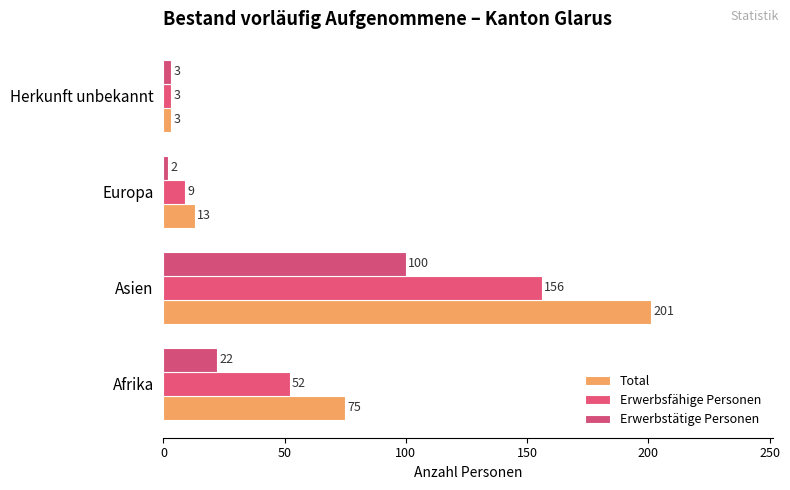

Reading left to right, transcribe all the data shown in this chart.

Total: 75	201	13	3
Erwerbsfähige Personen: 52	156	9	3
Erwerbstätige Personen: 22	100	2	3